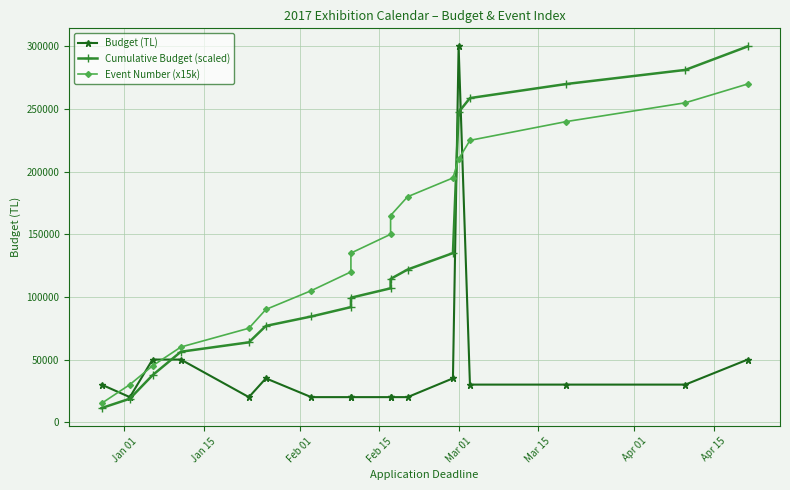

What is the average value of the Event Number (x15k) series?

142500